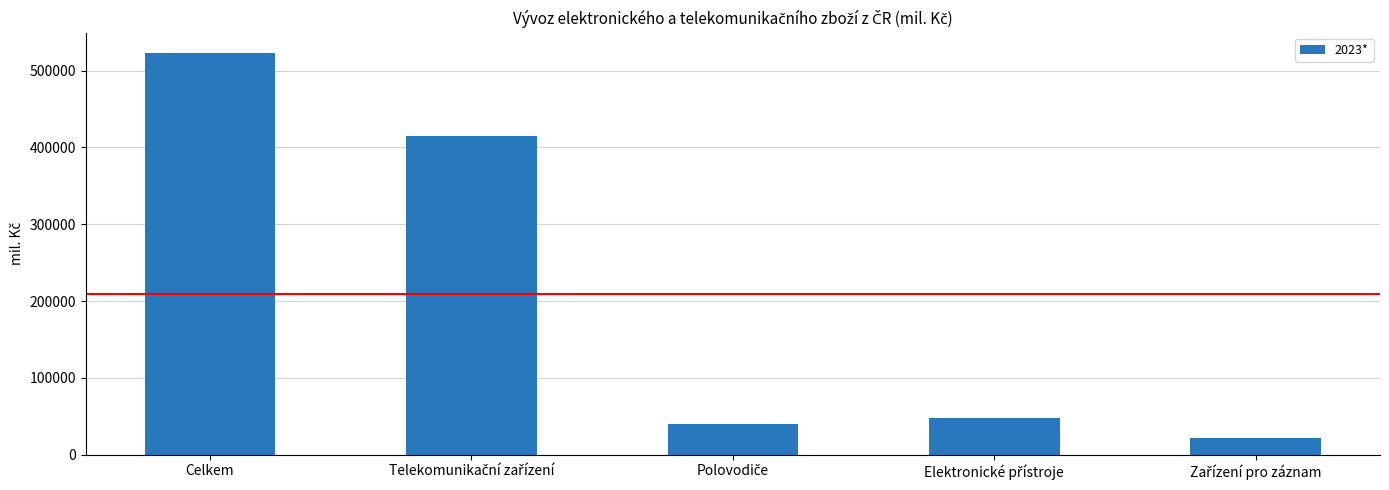

What is the value of the 1st bar from the left?

523438.0